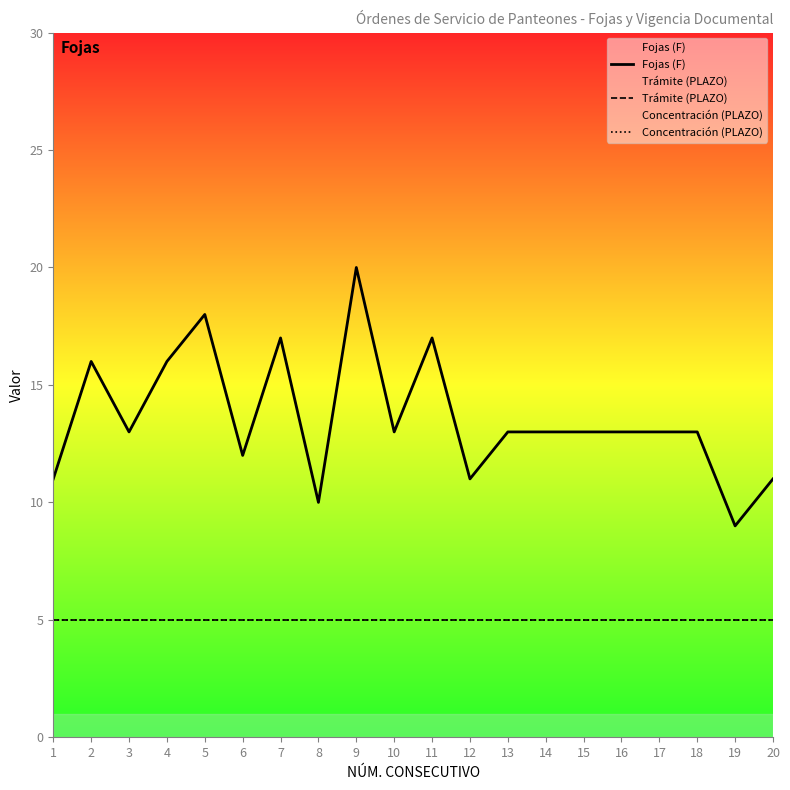

Reading left to right, transcribe all the data shown in this chart.

Fojas (F): 11	16	13	16	18	12	17	10	20	13	17	11	13	13	13	13	13	13	9	11
Trámite (PLAZO): 5	5	5	5	5	5	5	5	5	5	5	5	5	5	5	5	5	5	5	5
Concentración (PLAZO): 5	5	5	5	5	5	5	5	5	5	5	5	5	5	5	5	5	5	5	5